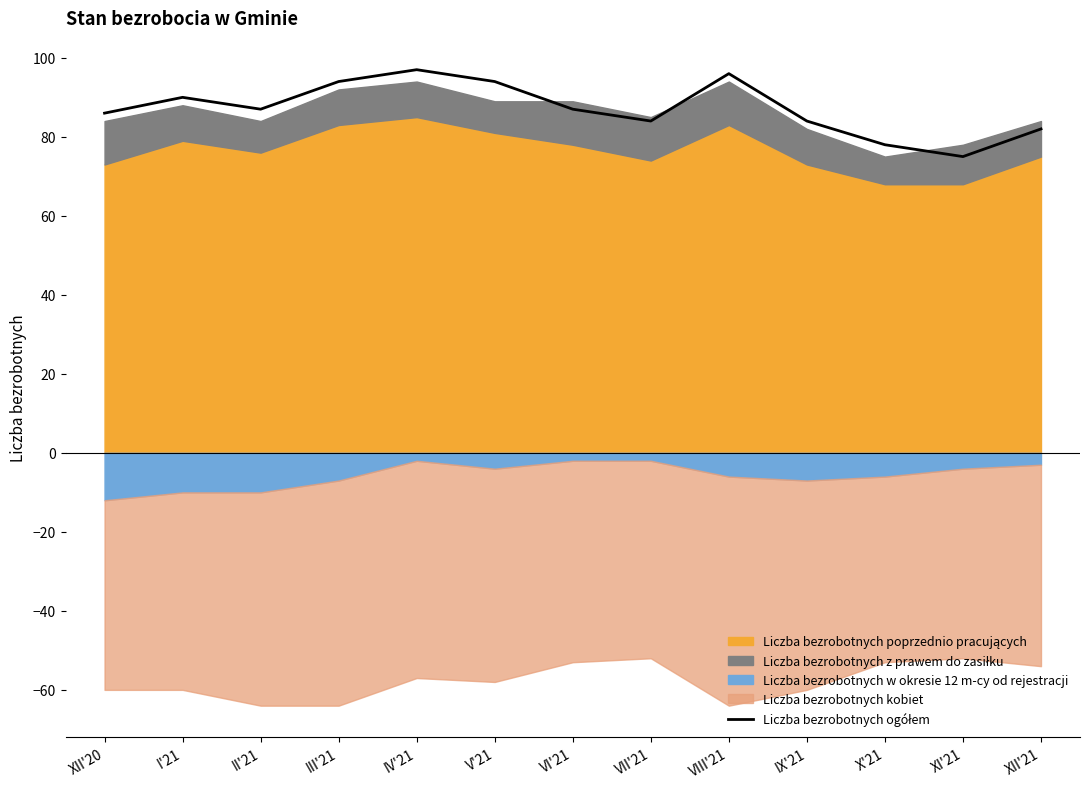

What is the value of the 4th point from the left?

94